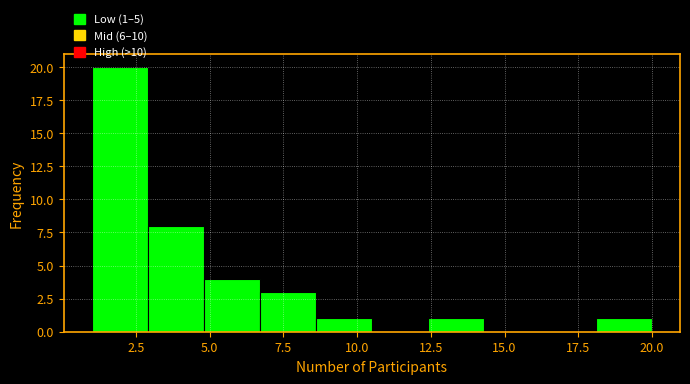

Read against the x-axis, roughly where is the centre of the tallest bar?

2.0